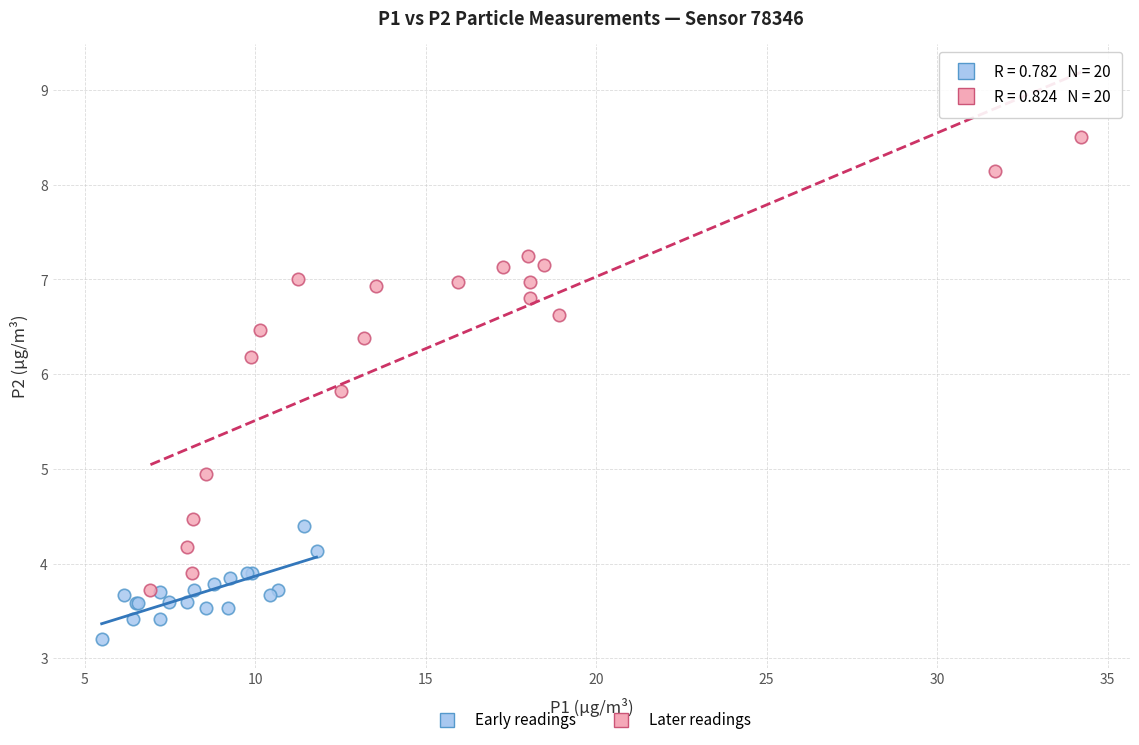

Which series has the largest Y range (max minus min)?

Later readings